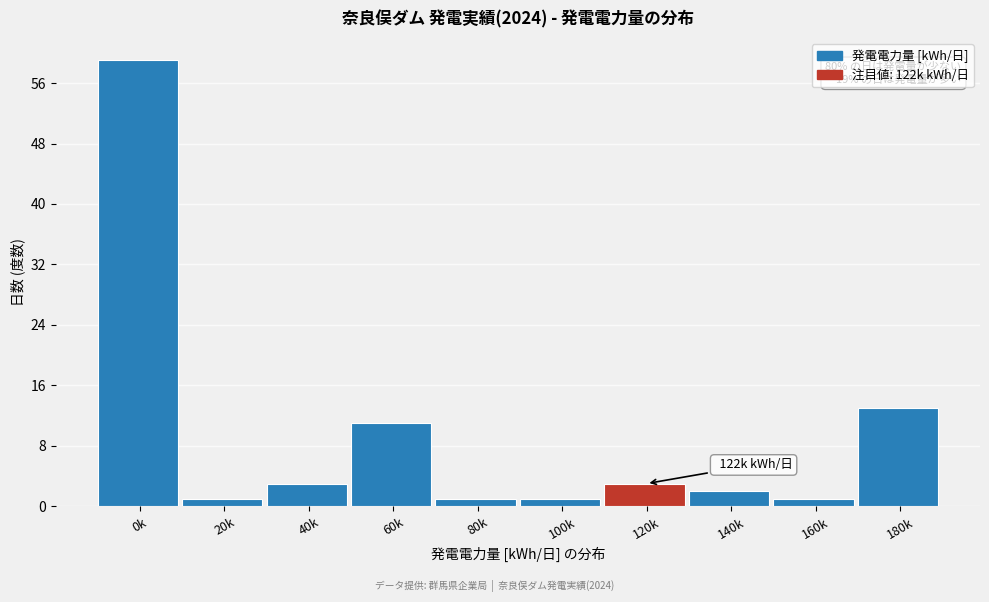

Reading right to left, transcribe all the data shown in this chart.

180k=13	160k=1	140k=2	120k=3	100k=1	80k=1	60k=11	40k=3	20k=1	0k=59